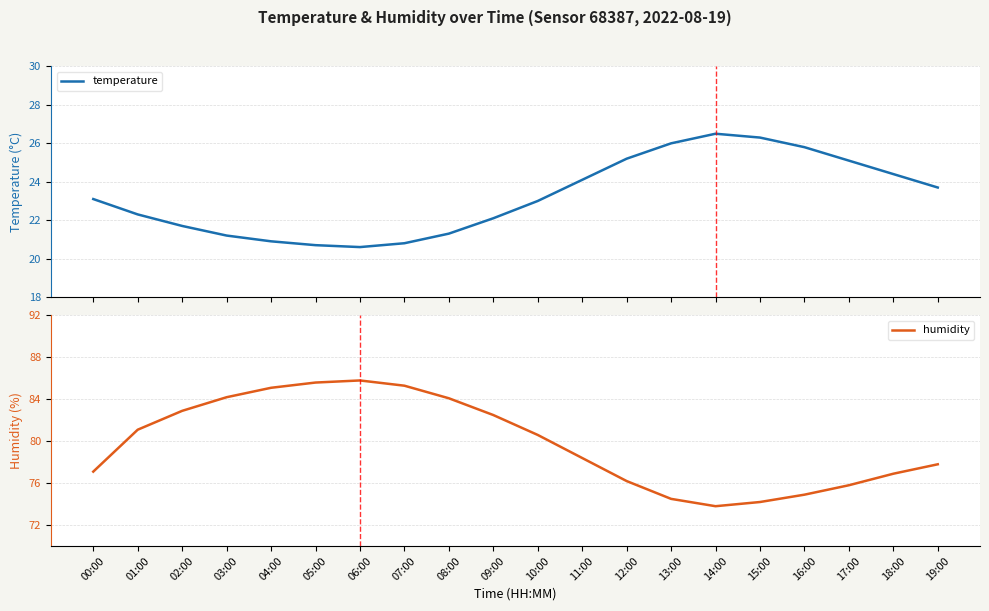

What is the average value of the temperature series?

23.2